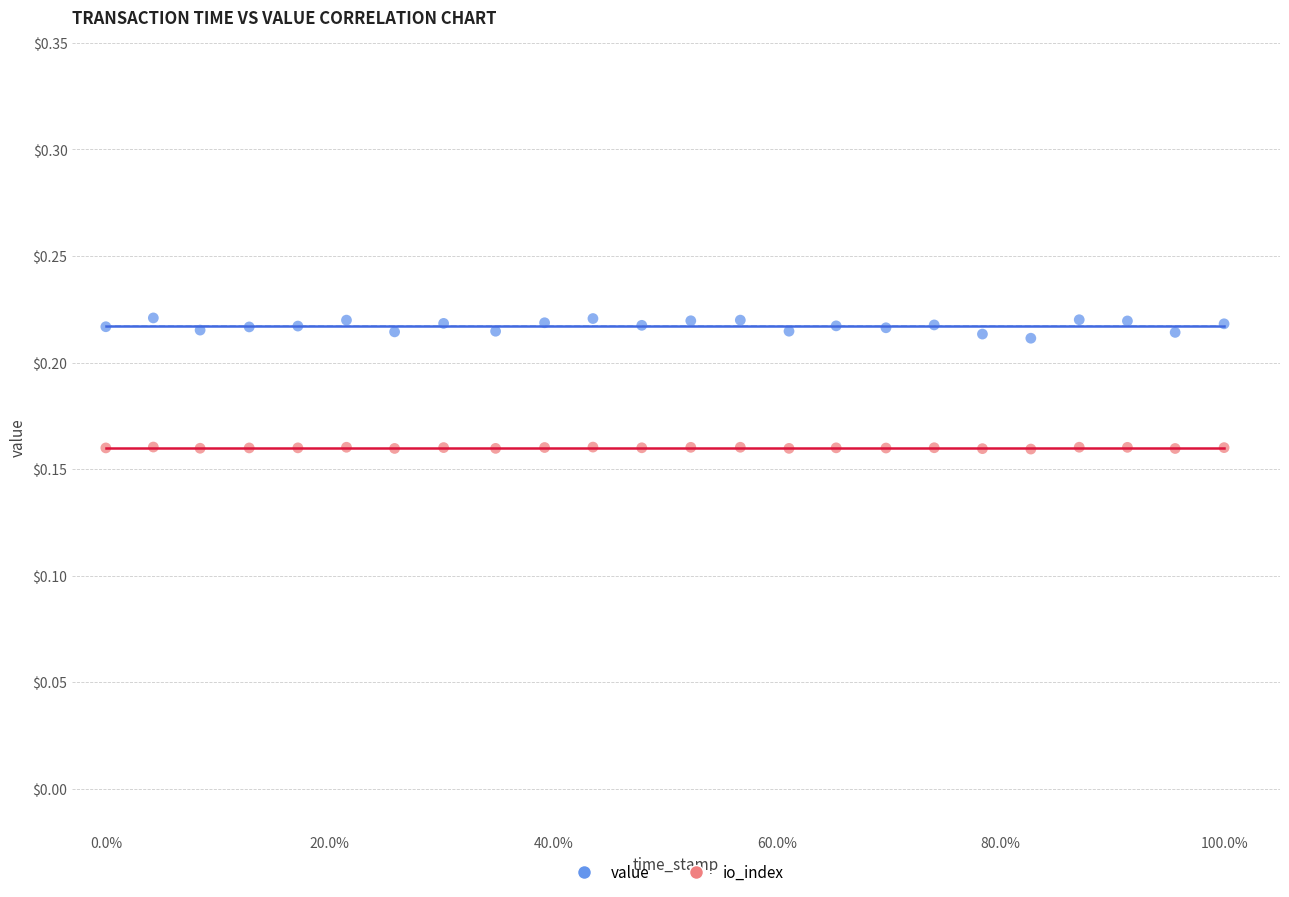

Which series reaches the maximum Y coordinate?

value